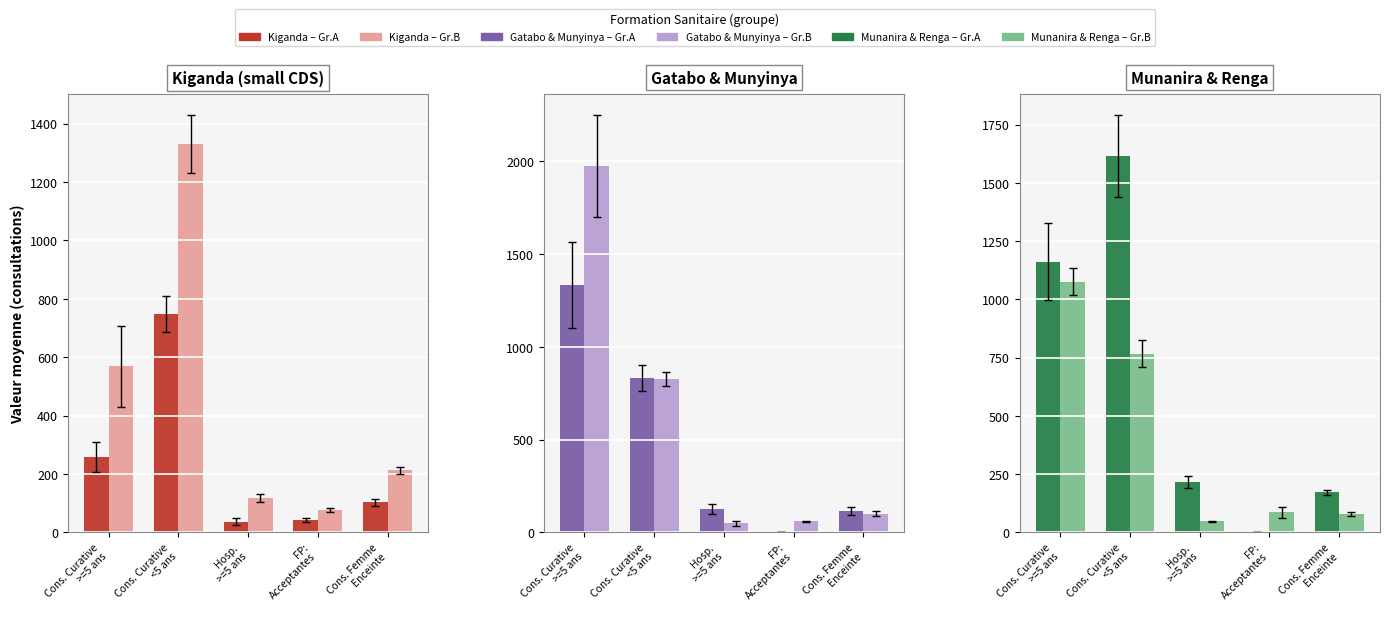

How many values in the Groupe A series are below 215?

2